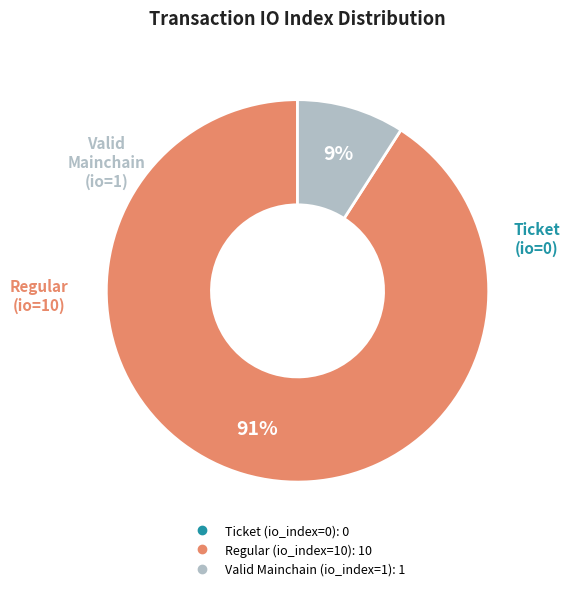

Which category accounts for the majority?

Regular (io_index=10)